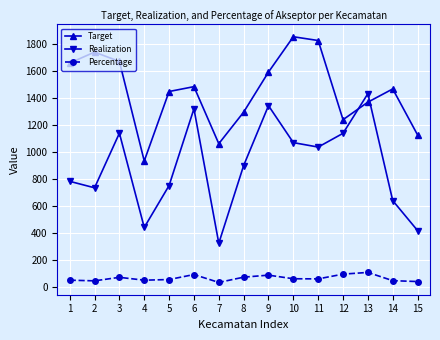

What is the difference between the maximum and minimum values in the Realization series?

1109.0